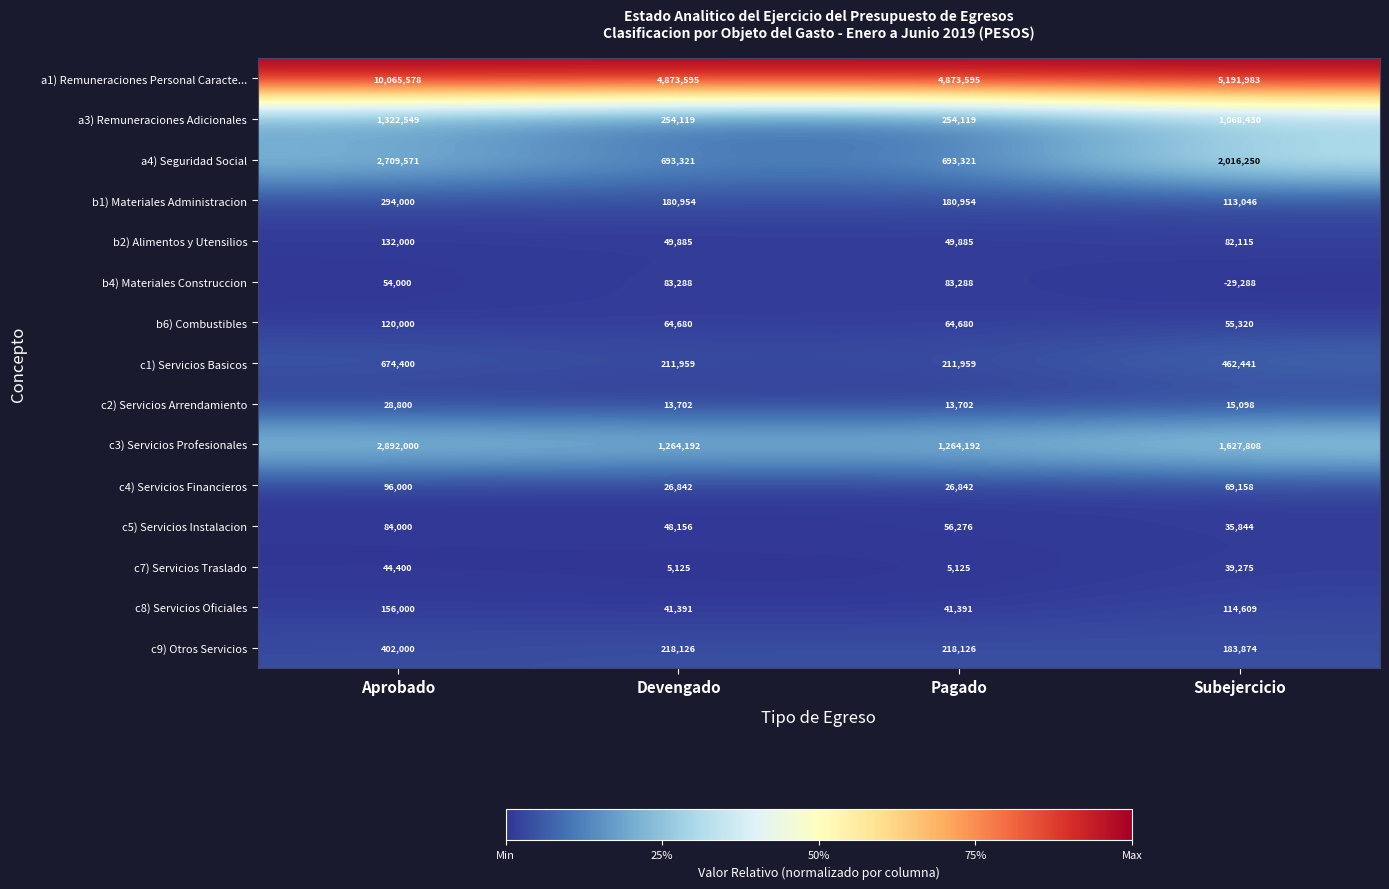

Rank the series by their maximum value, from lowest to highest.

c2) Servicios Arrendamiento, c7) Servicios Traslado, b4) Materiales Construccion, c5) Servicios Instalacion, c4) Servicios Financieros, b6) Combustibles, b2) Alimentos y Utensilios, c8) Servicios Oficiales, b1) Materiales Administracion, c9) Otros Servicios, c1) Servicios Basicos, a3) Remuneraciones Adicionales, a4) Seguridad Social, c3) Servicios Profesionales, a1) Remuneraciones Personal Caracte...